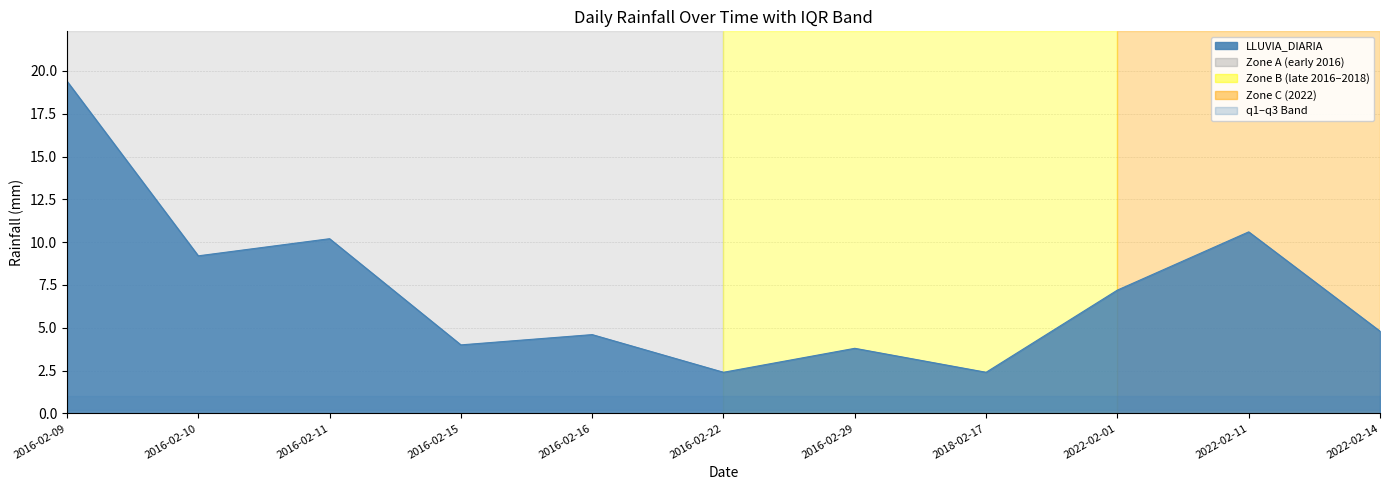

True or false: q1 and q3 cross at least once.

False